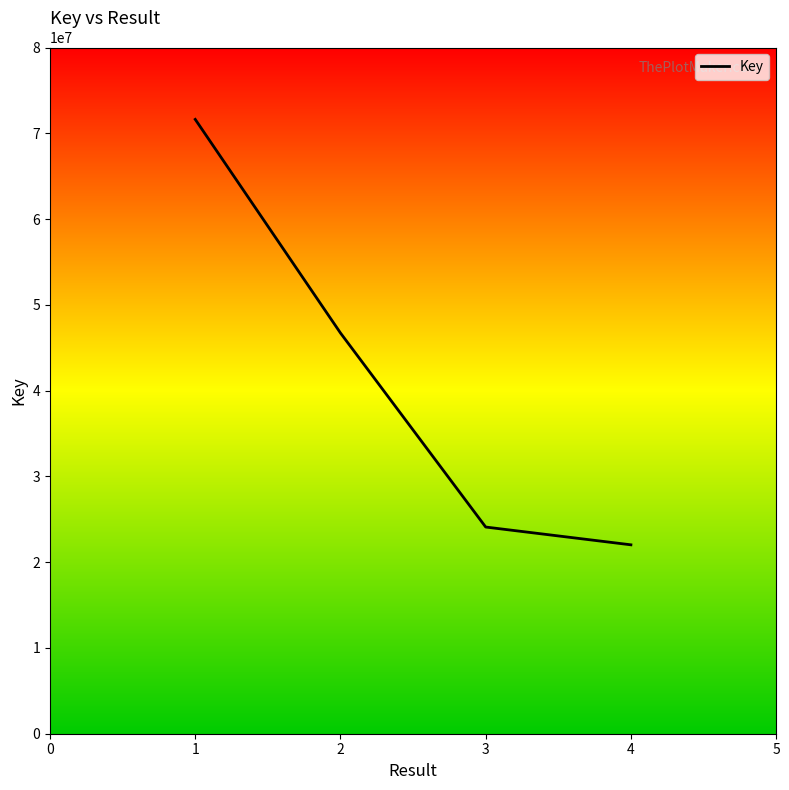

At which label is the value closest to 46821435?

2